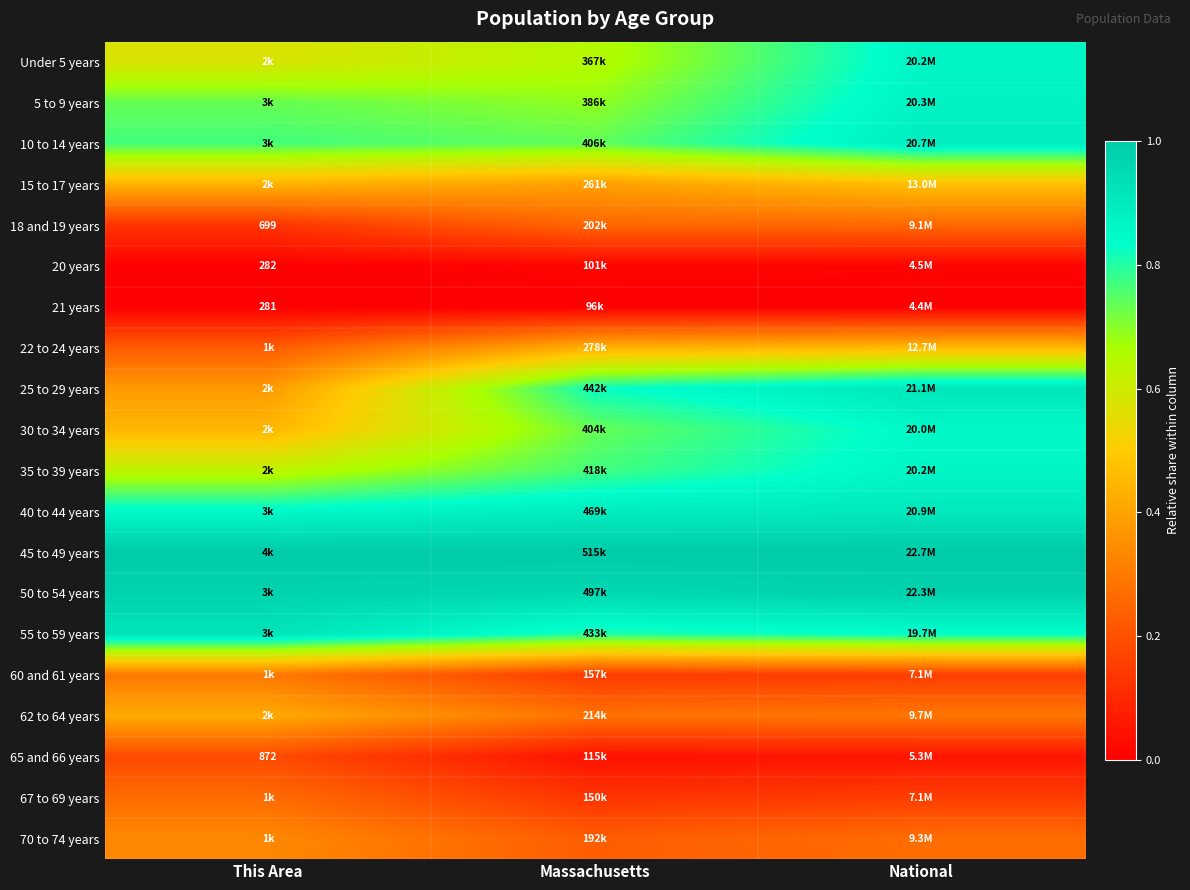

The 40 to 44 years series shows 0.9 at National. True or false?

True